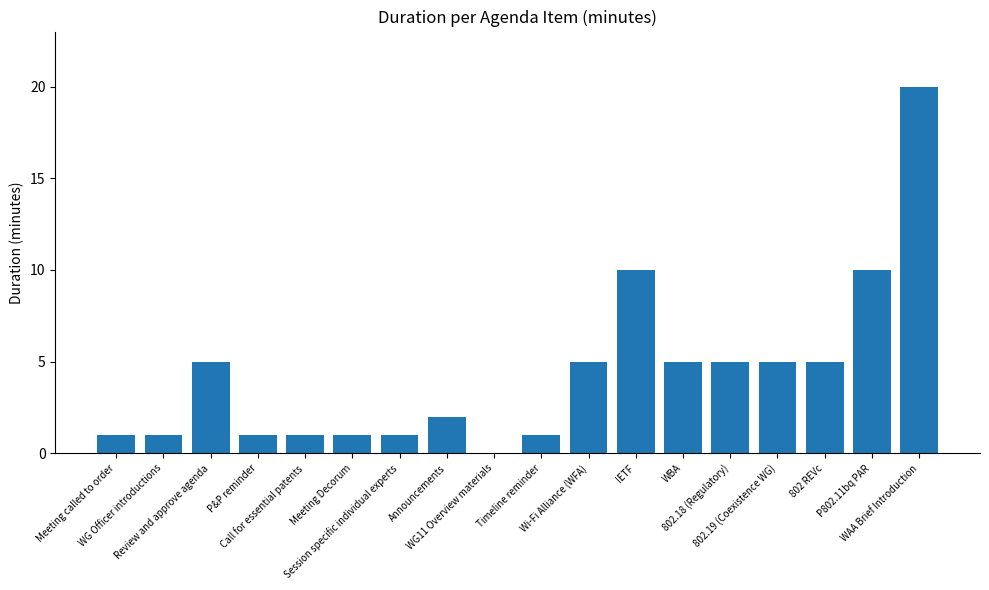

What is the sum of all values?

79